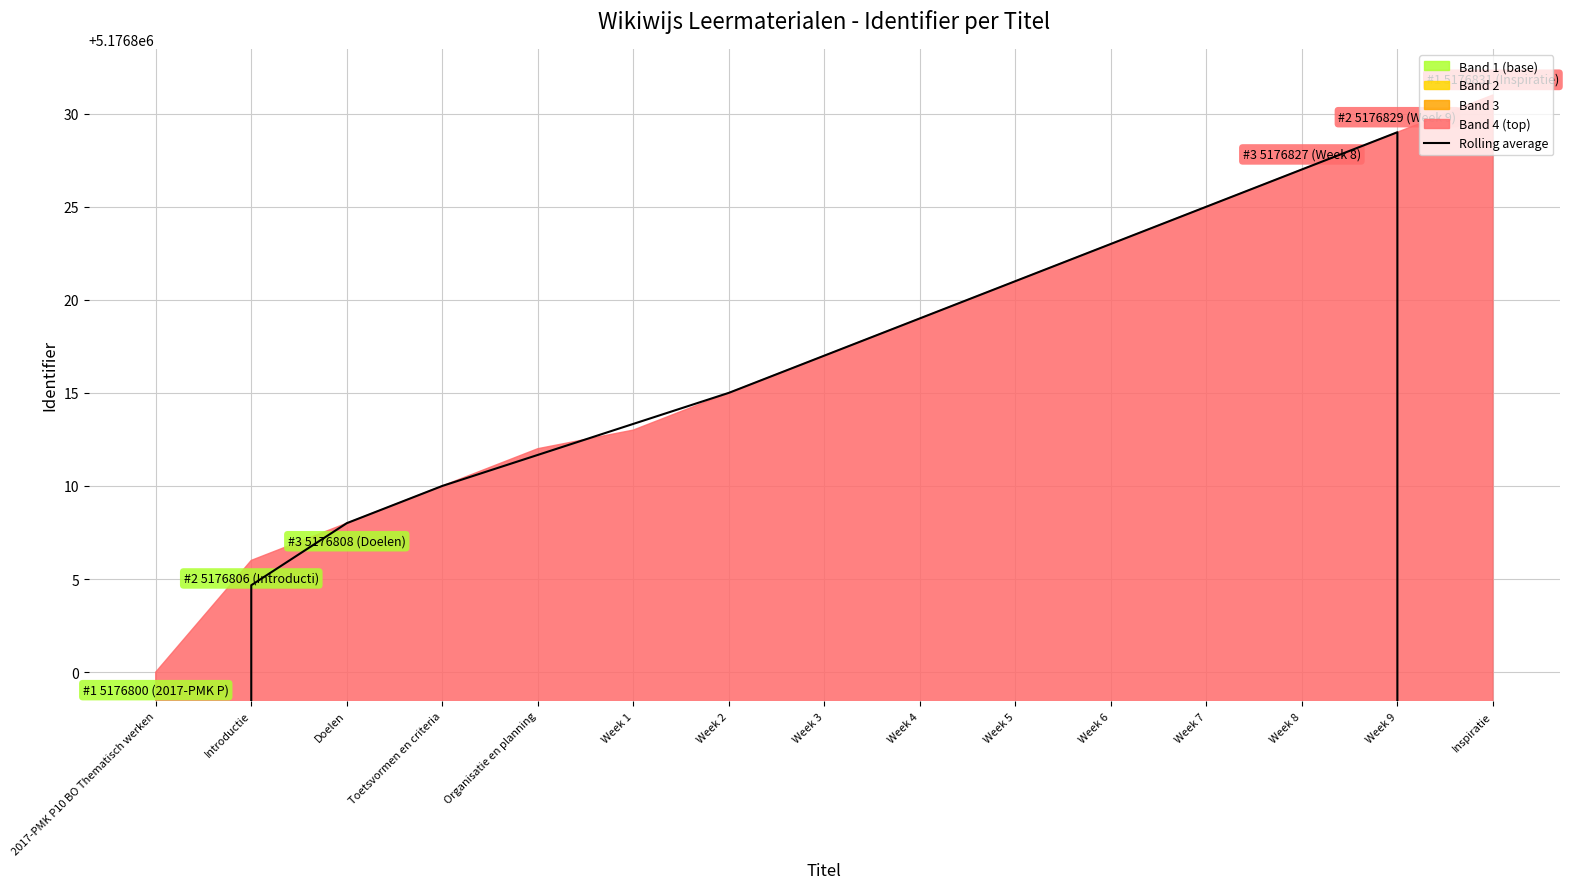

Reading left to right, what are all the values shown in this chart?

3451202.0	5176804.7	5176808.0	5176810.0	5176811.7	5176813.3	5176815.0	5176817.0	5176819.0	5176821.0	5176823.0	5176825.0	5176827.0	5176829.0	3451220.0